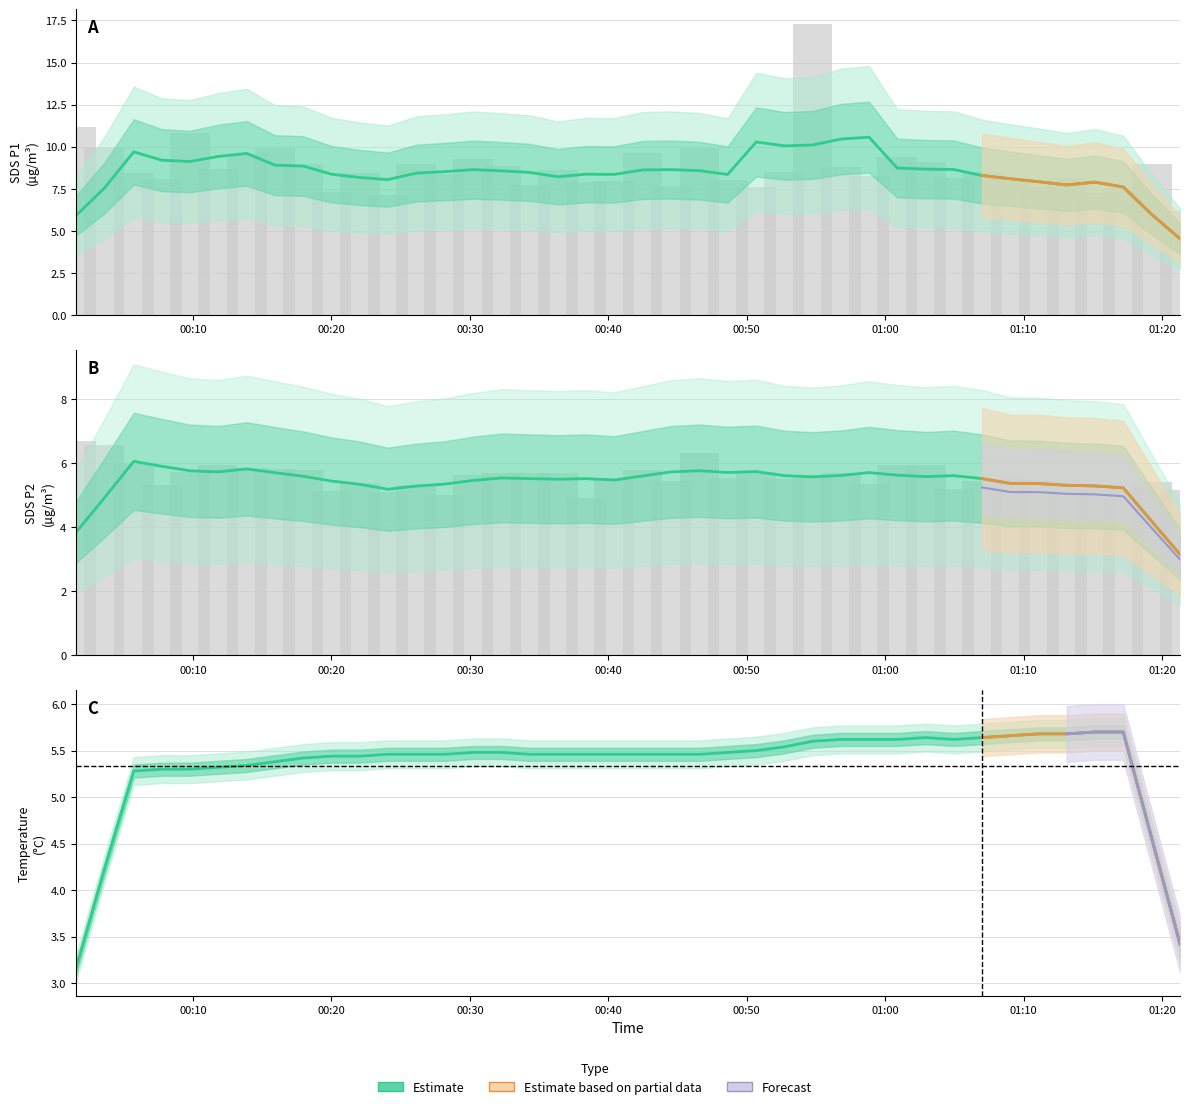

Is the value of SDS_P2 at 26 greater than the value of SDS_P1 at 29?

No